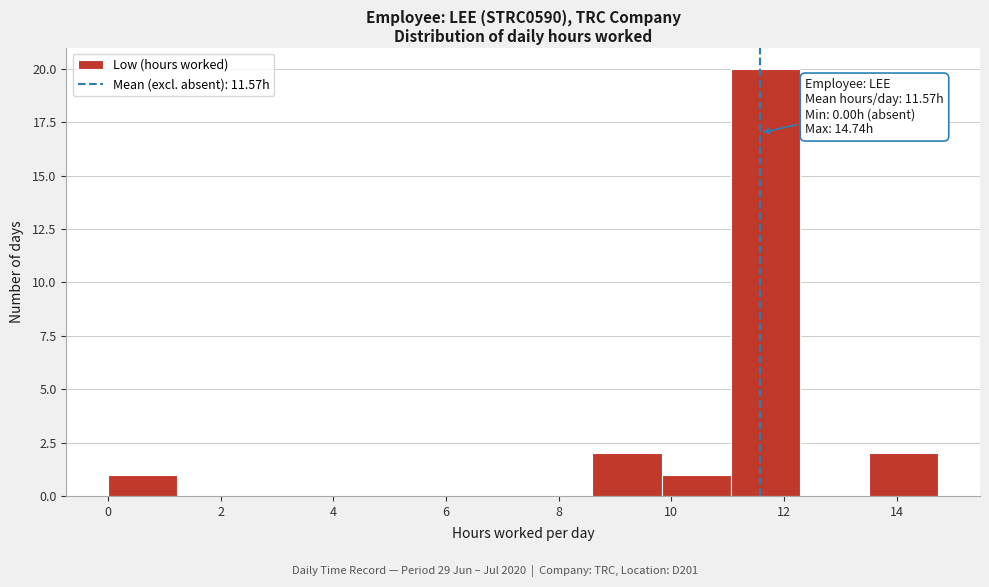

Over which range of the x-axis is the bar tallest?

11.0 to 12.2